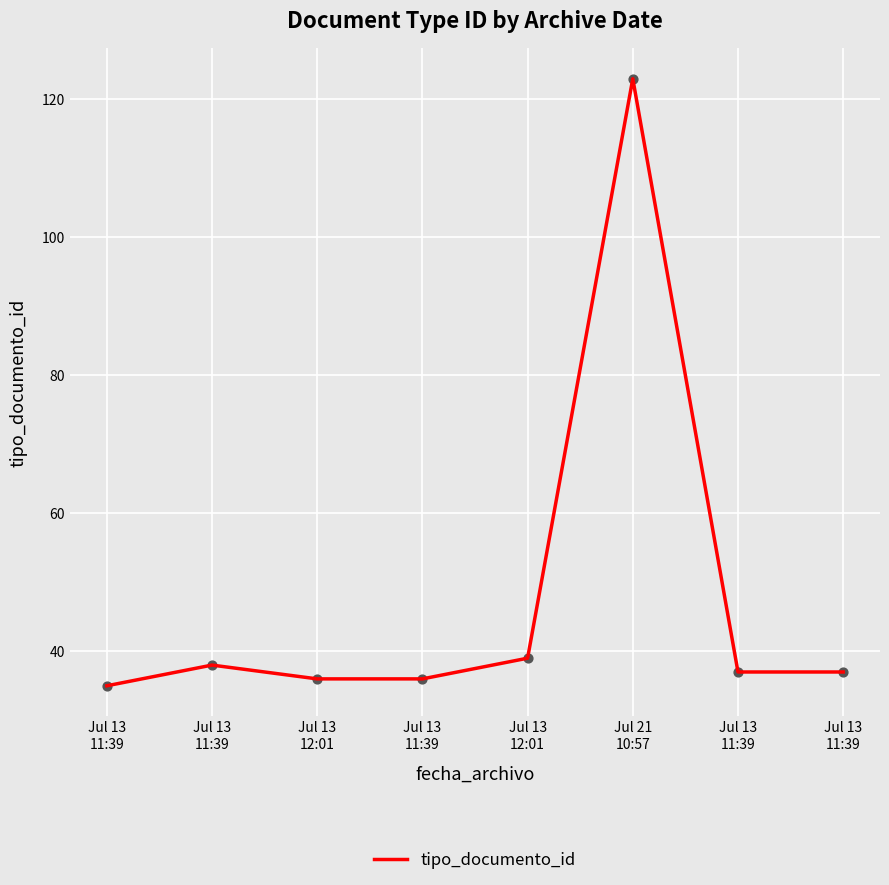

What is the change in value from Jul 13
11:39 to Jul 13
12:01?

+1